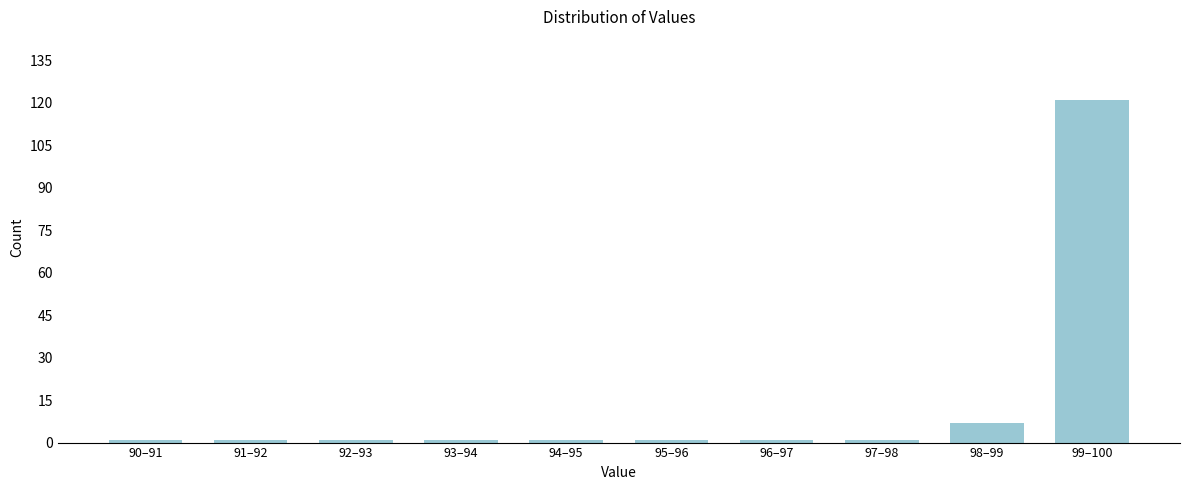

Reading right to left, transcribe all the data shown in this chart.

121	7	1	1	1	1	1	1	1	1